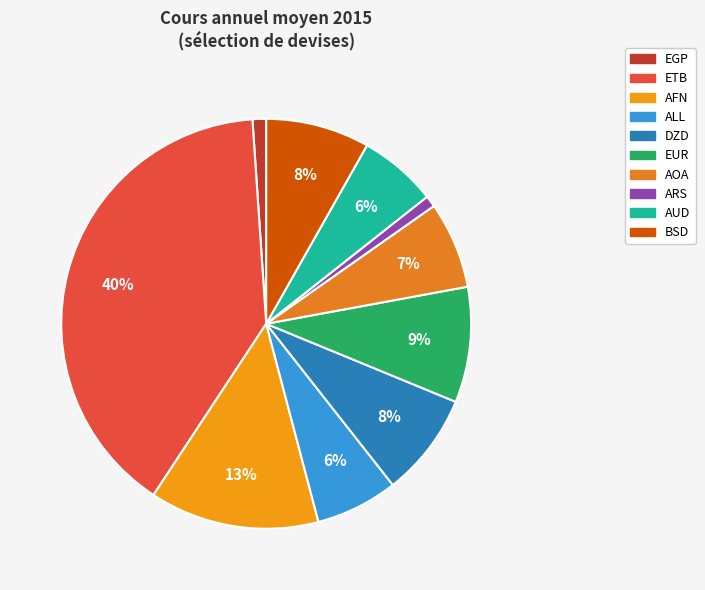

Is it true that AUD is 1% of the pie?

False